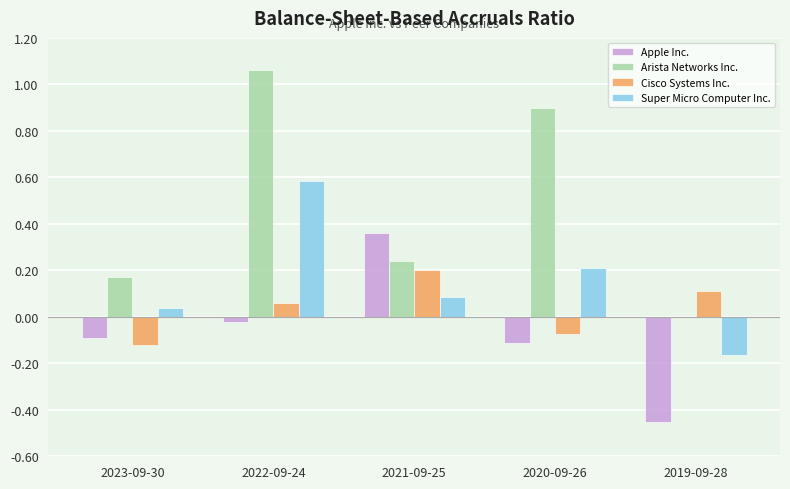

The Super Micro Computer Inc. series shows 0.2 at 2020-09-26. True or false?

True